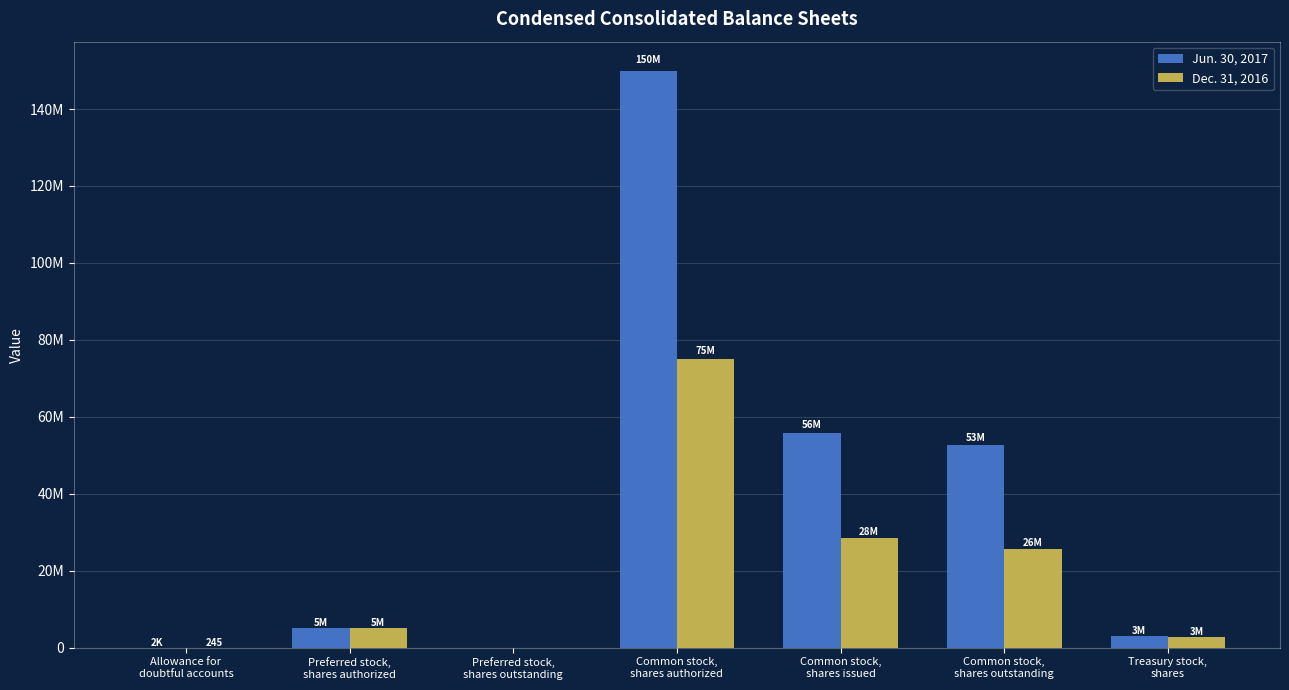

What are all the series names shown in the legend?

Jun. 30, 2017, Dec. 31, 2016